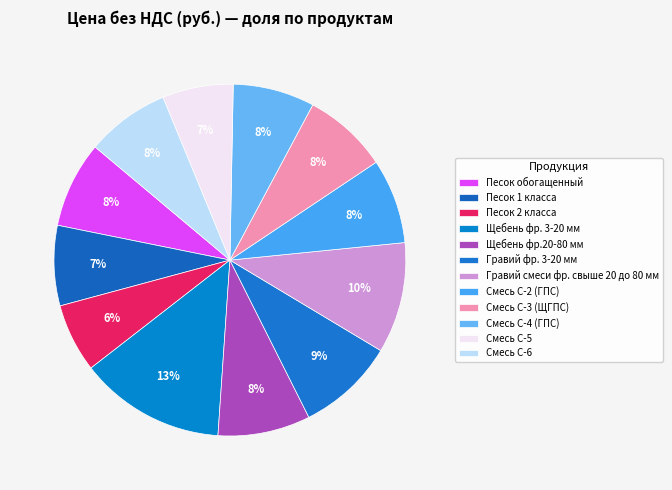

How many segments does this pie chart have?

12